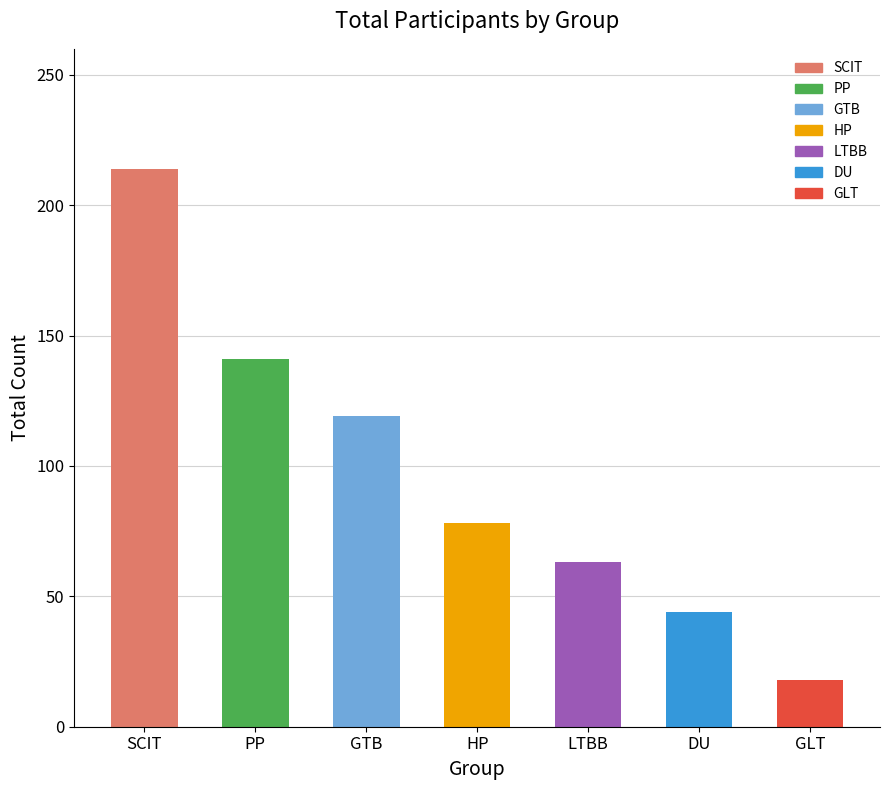

Reading left to right, list all the values displayed in this chart.

214	141	119	78	63	44	18